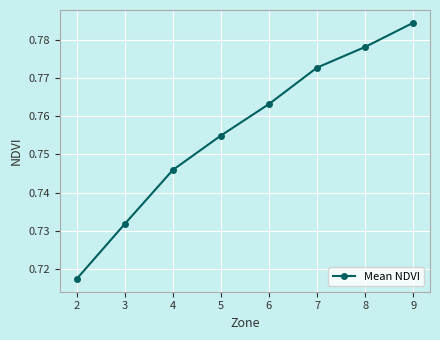

True or false: there are more than 2 points higher than both neighbors.

False